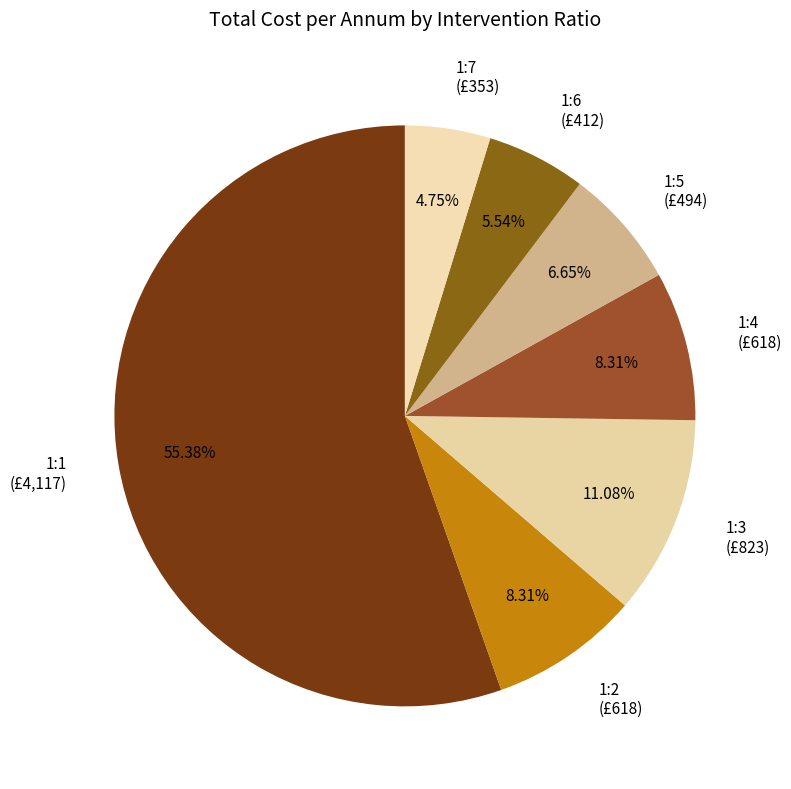

Count the number of slices in the pie.

7